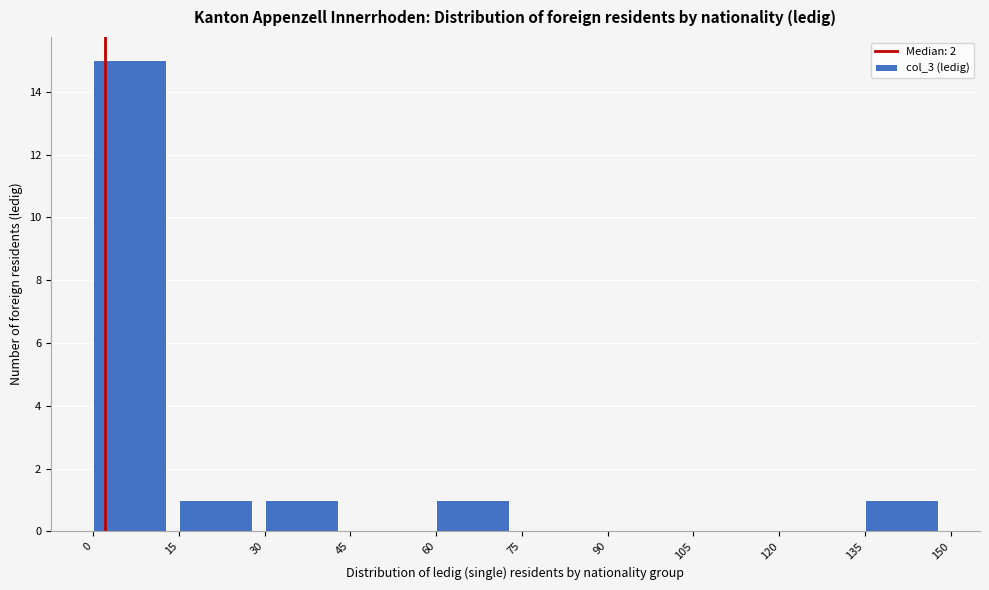

Reading left to right, transcribe this chart: for each bar, give the range it covers on the x-axis and its height. The values are not printed on the chart, so give them approximately, as read against the axis.

0 to 15: 15
15 to 30: 1
30 to 45: 1
45 to 60: 0
60 to 75: 1
75 to 90: 0
90 to 105: 0
105 to 120: 0
120 to 135: 0
135 to 150: 1